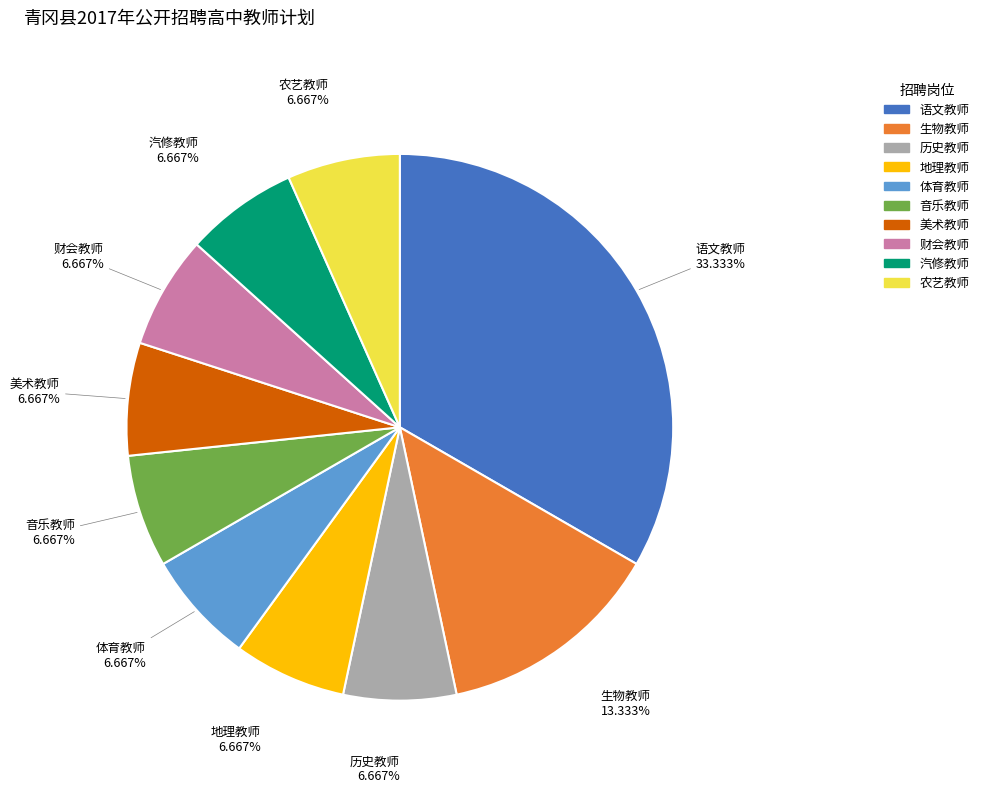

Which slice is the largest?

语文教师